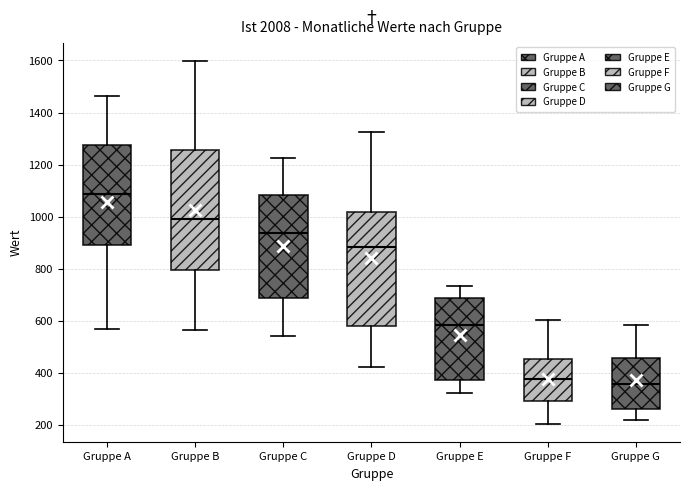

Reading left to right, read every box against the y-axis: the position of its median line, the range the box covers, and the ends of its whiskers. The values are not printed on the chart, so give them approximately, as read against the axis.

Gruppe A: median 1080, box 900 to 1280, whiskers 560 to 1460
Gruppe B: median 1000, box 800 to 1260, whiskers 560 to 1600
Gruppe C: median 940, box 680 to 1080, whiskers 540 to 1220
Gruppe D: median 880, box 580 to 1020, whiskers 420 to 1320
Gruppe E: median 580, box 380 to 680, whiskers 320 to 740
Gruppe F: median 380, box 300 to 460, whiskers 200 to 600
Gruppe G: median 360, box 260 to 460, whiskers 220 to 580